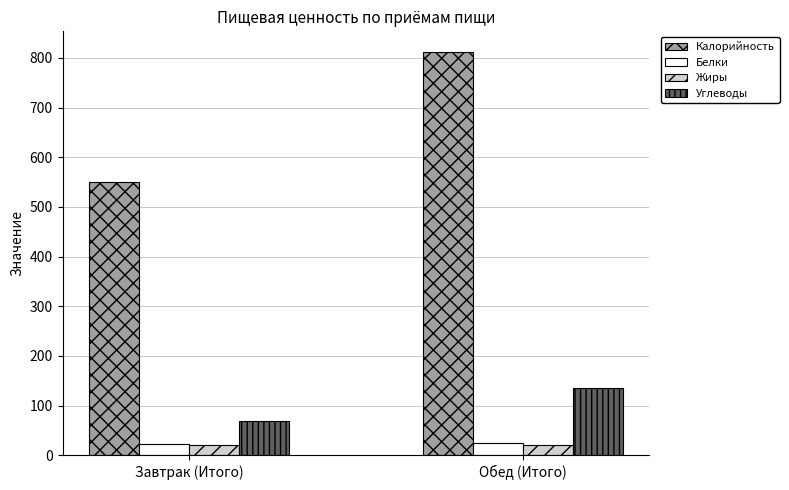

How many data points in Углеводы are less than 135?

1